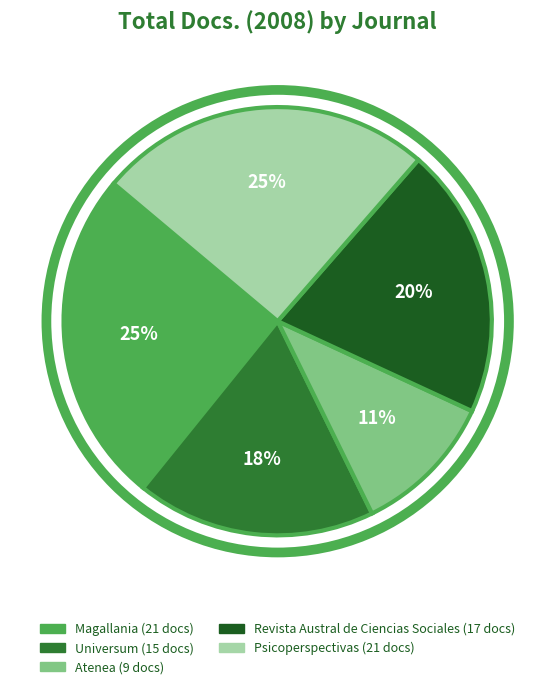

How many slices are in this pie chart?

5